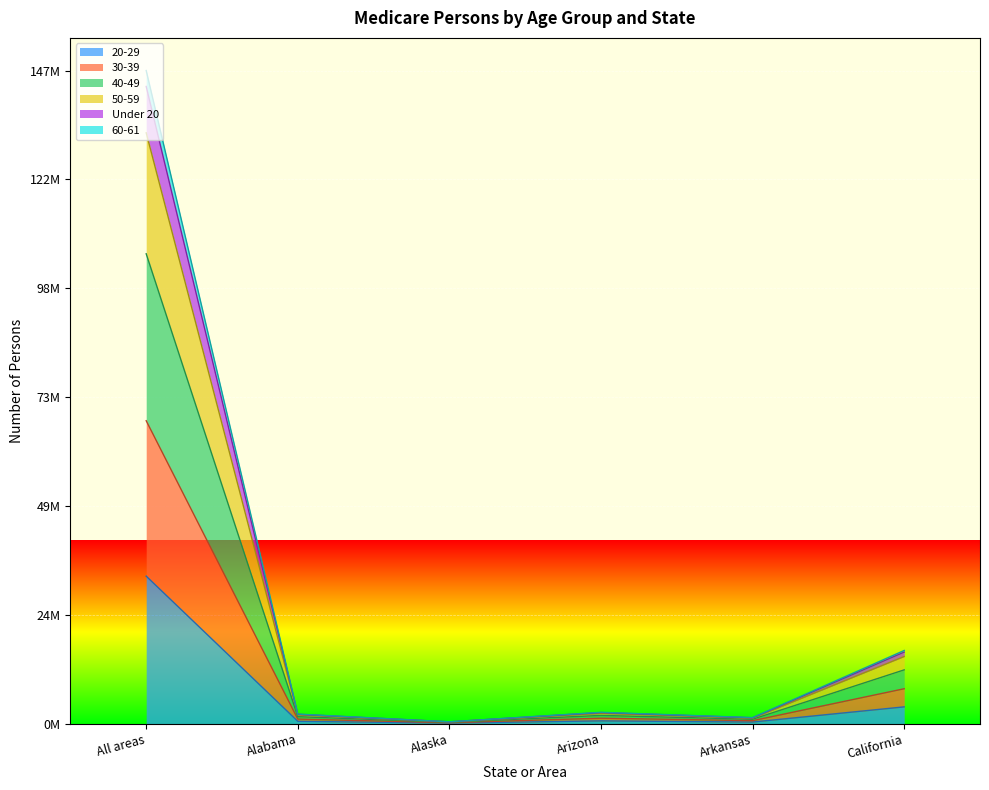

What is the sum of the 20-29 values at Alabama and Alaska?

588598